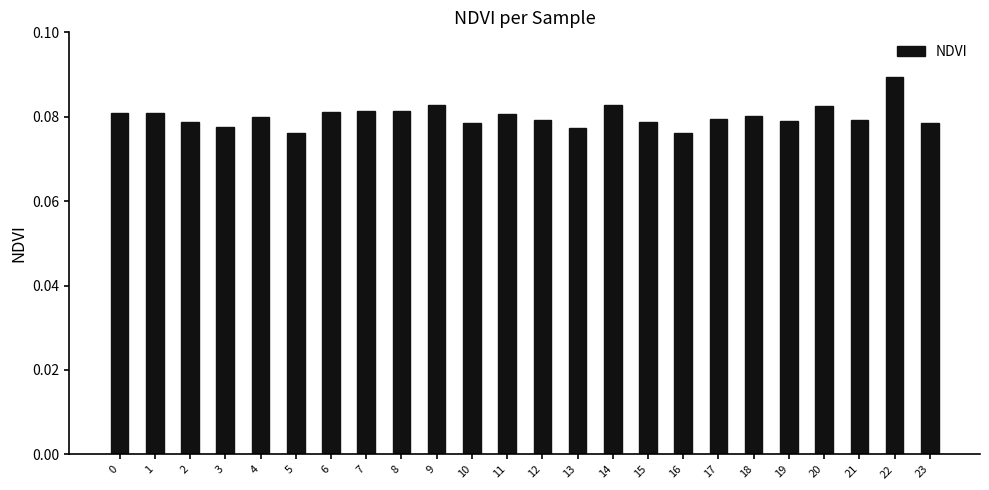

What is the sum of all values?

1.9